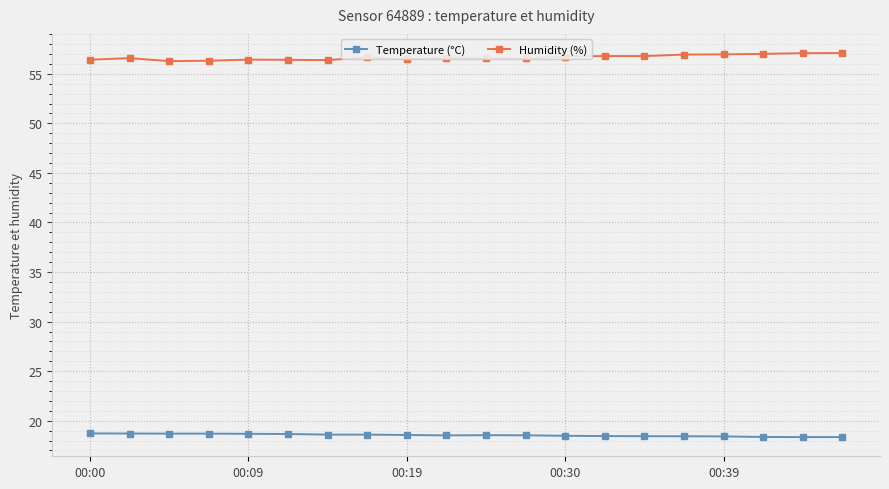

True or false: Temperature (°C) and Humidity (%) cross at least once.

False